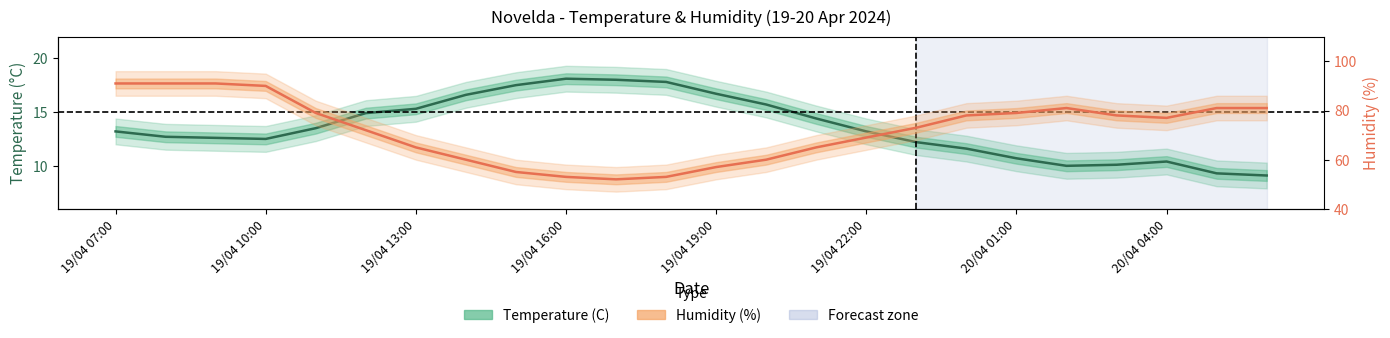

At how many categories does at least one series exceed 23?

24